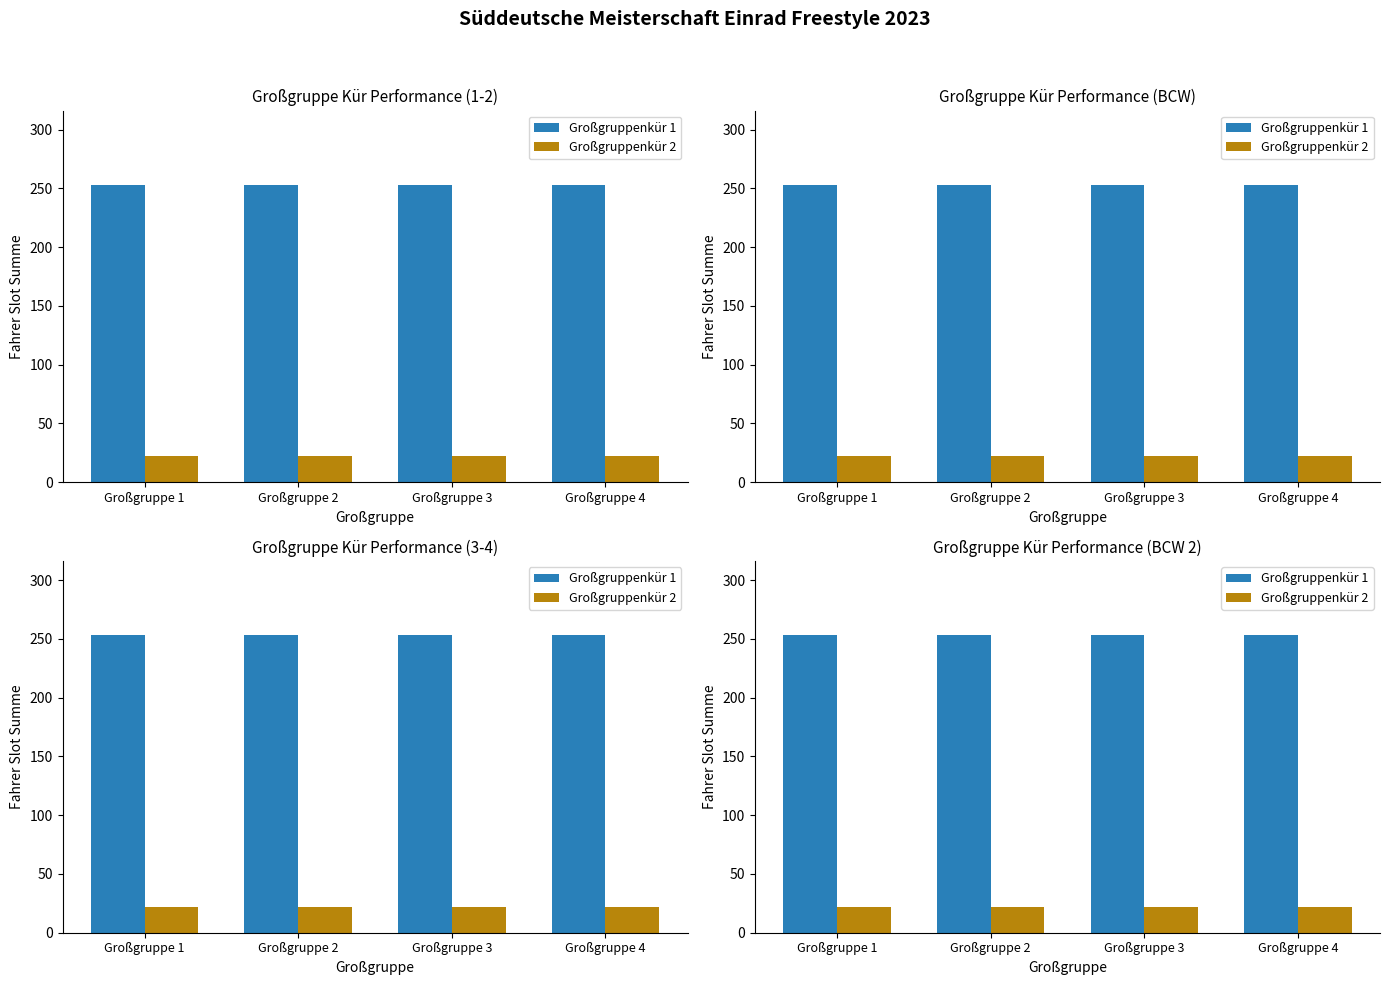

Which series has the largest range (max minus min)?

Großgruppenkür 1